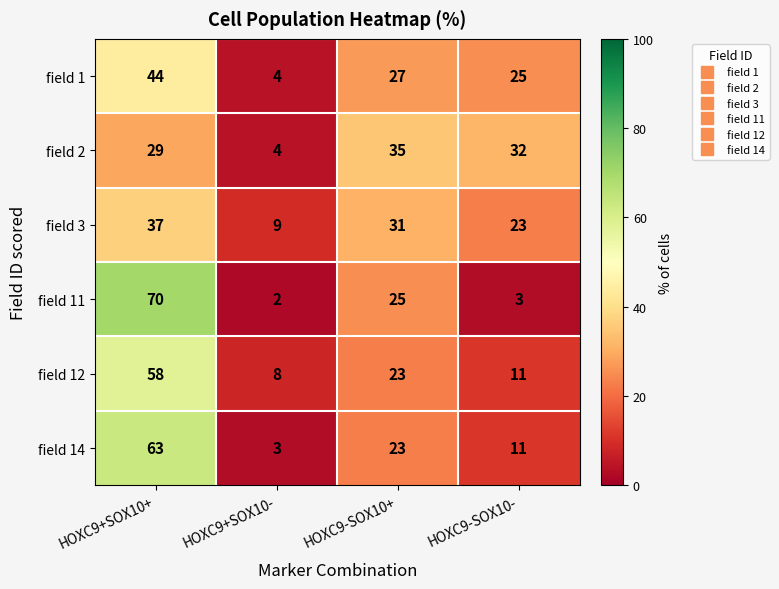

Reading left to right, list all the values displayed in this chart.

field 1: 44	4	27	25
field 2: 29	4	35	32
field 3: 37	9	31	23
field 11: 70	2	25	3
field 12: 58	8	23	11
field 14: 63	3	23	11